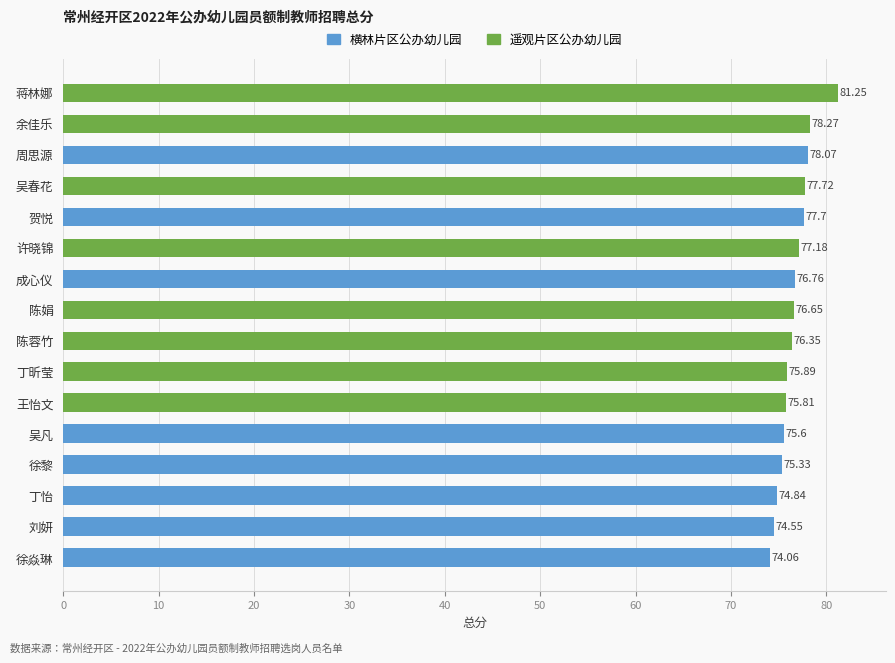

Between 刘妍 and 丁昕莹, which is larger?

丁昕莹